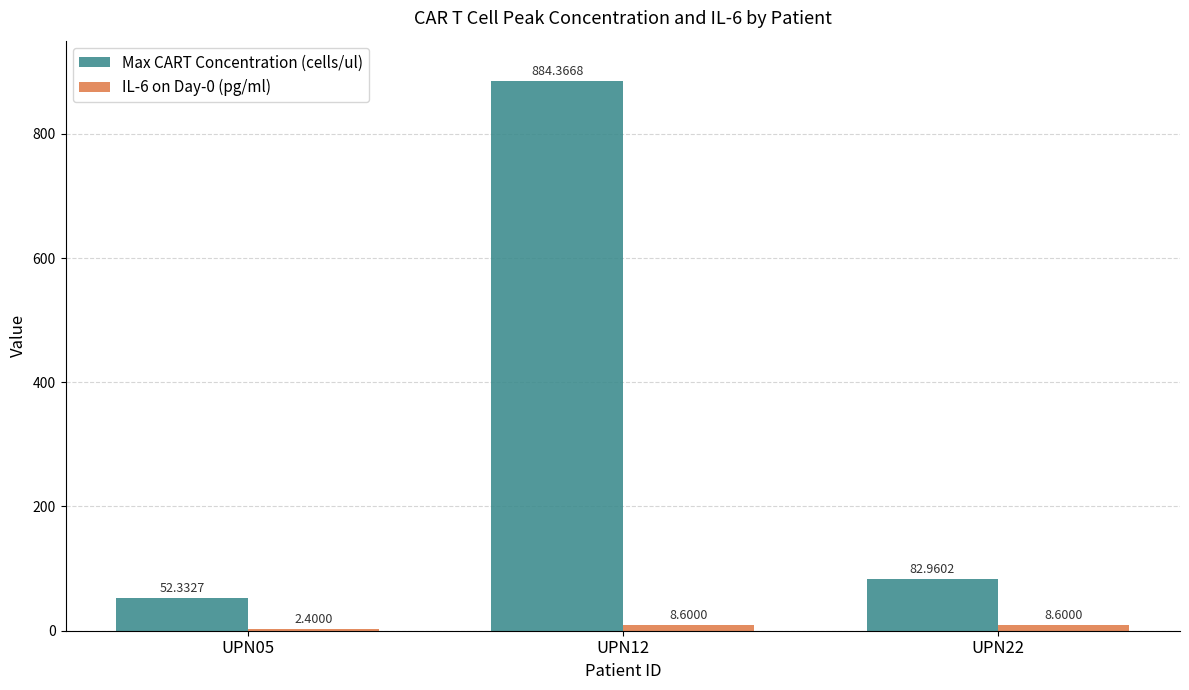

What is the sum of the Max CART Concentration (cells/ul) values at UPN05 and UPN22?

135.3